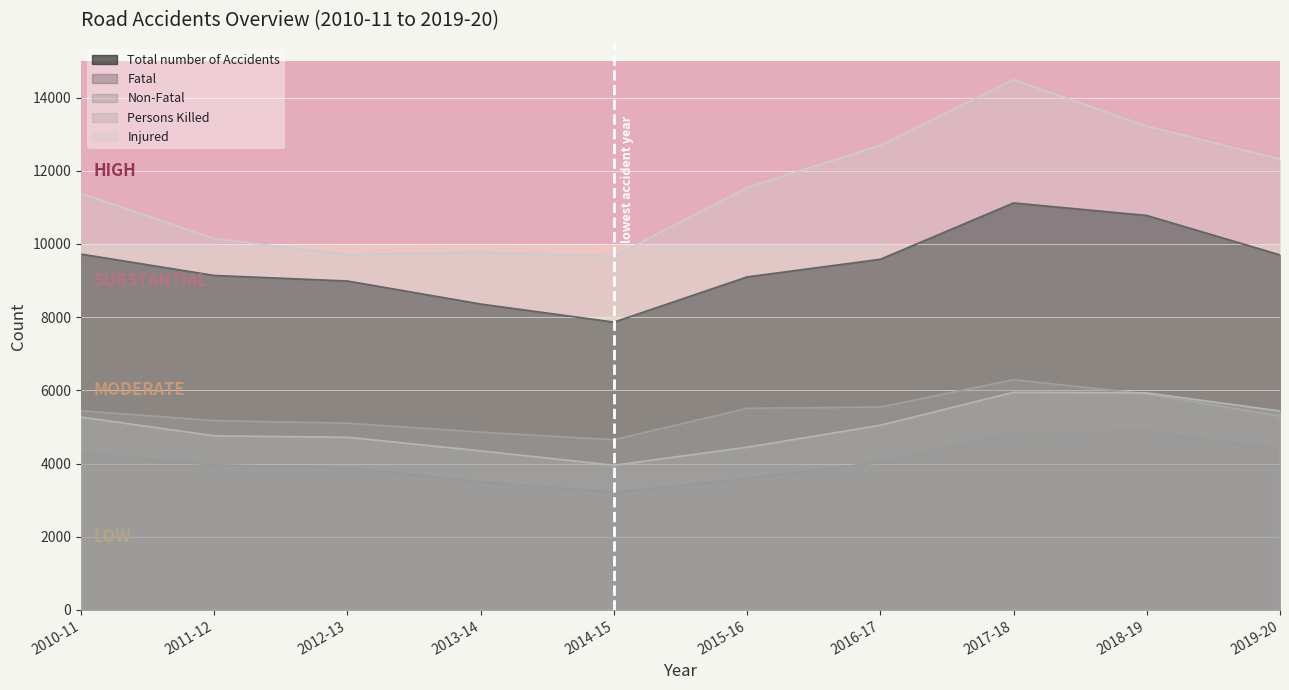

What is the label of the 3rd point from the right?

2017-18